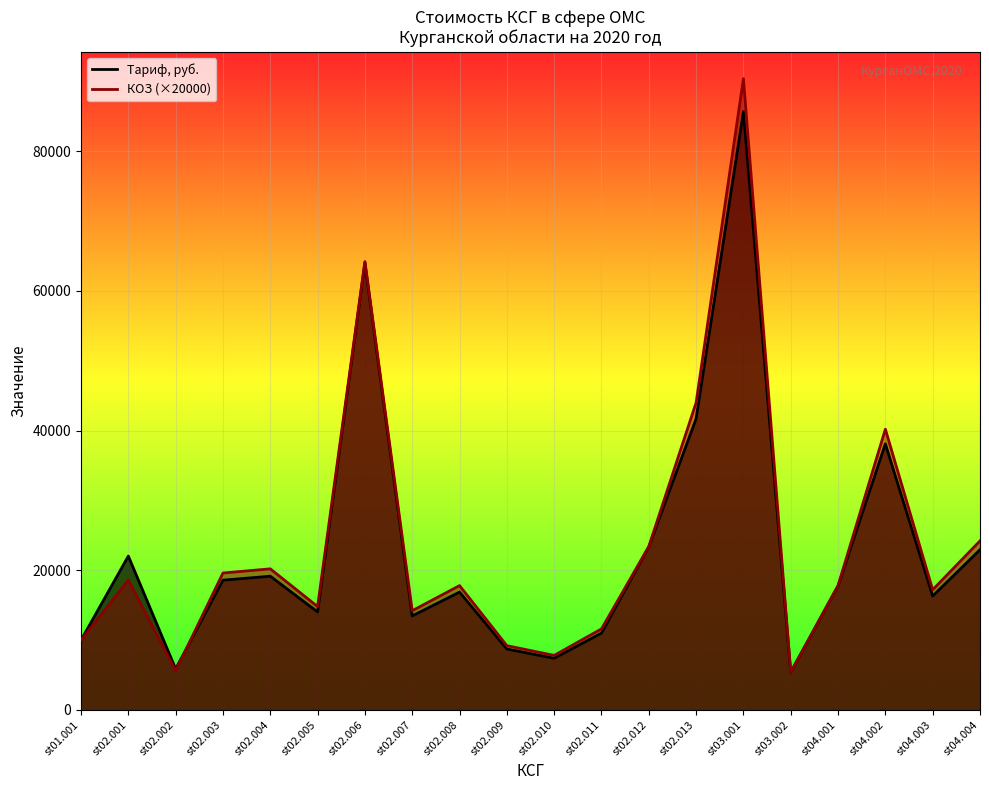

Where does the Тариф, руб. series first go above 17758?

st02.001